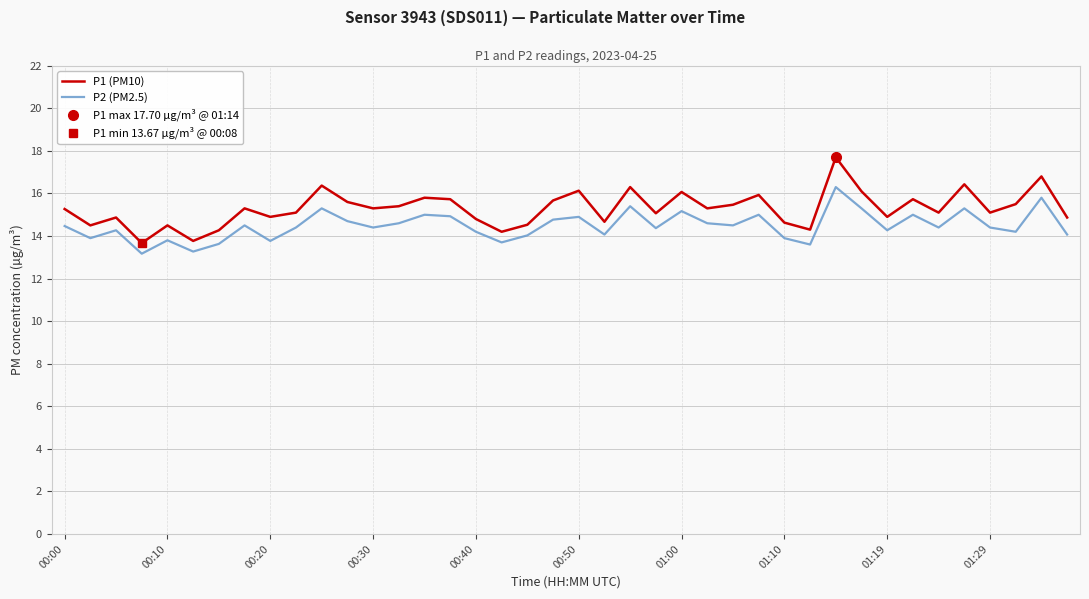

What is the sum of the P2 (PM2.5) values at 26 and 25?

29.1